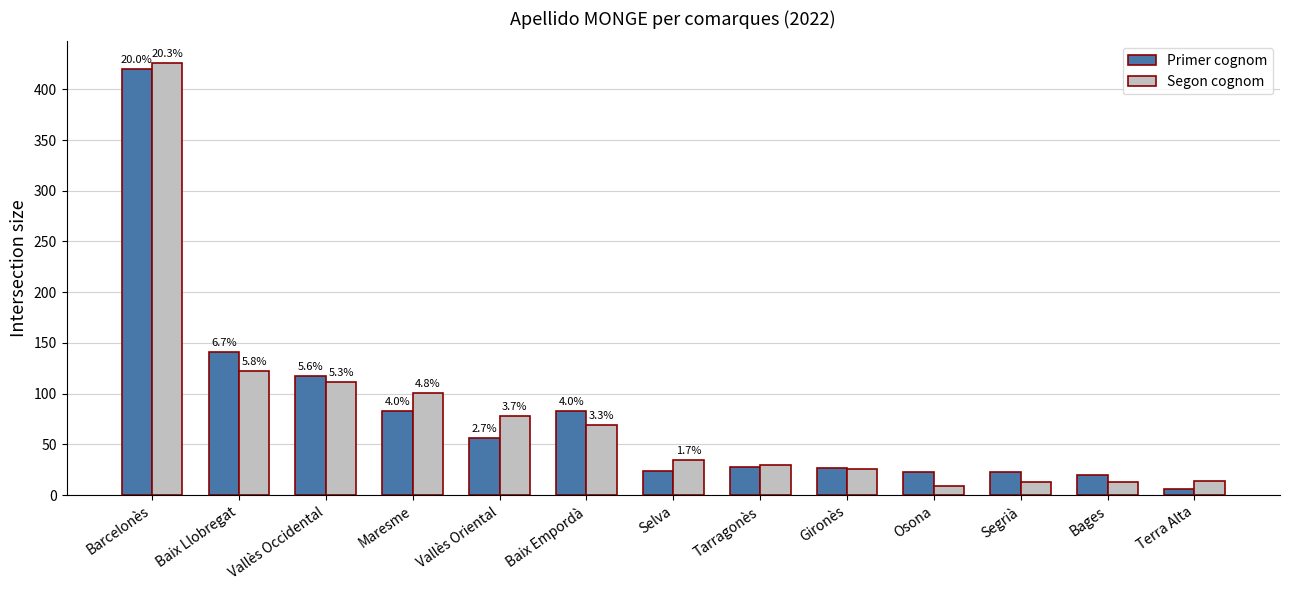

What is the difference between the maximum and minimum values in the Primer cognom series?

414